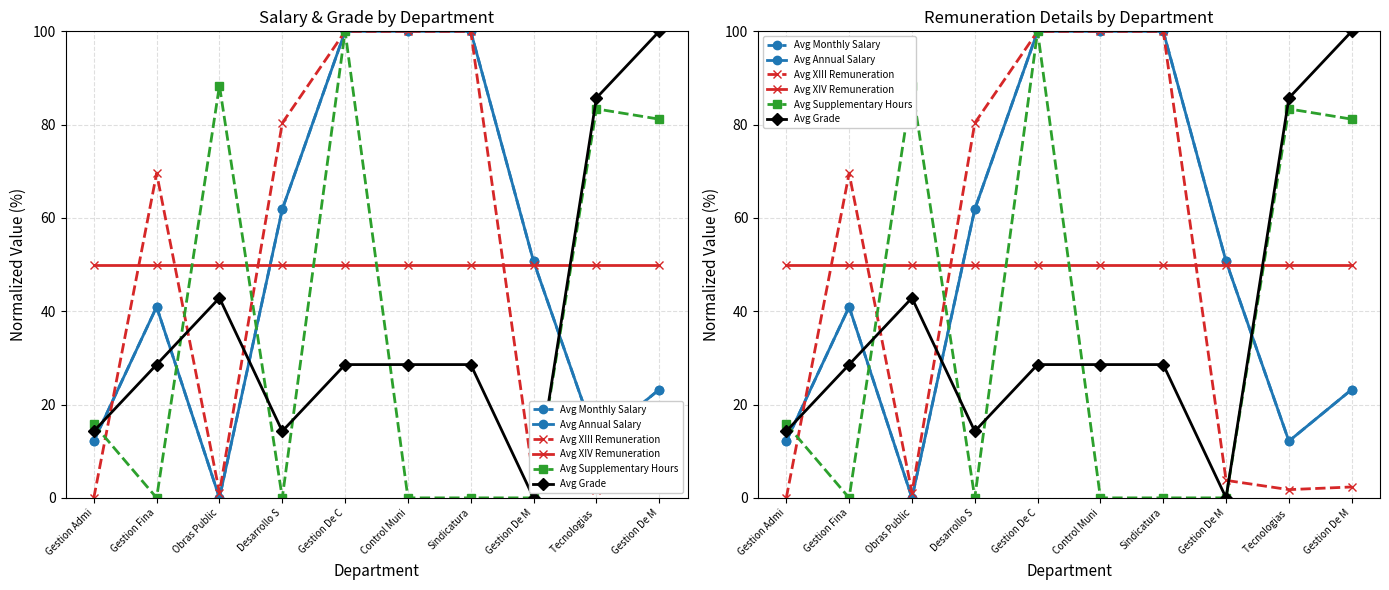

In Avg Supplementary Hours, how many points are lower than both neighbors (excluding endpoints)?

2